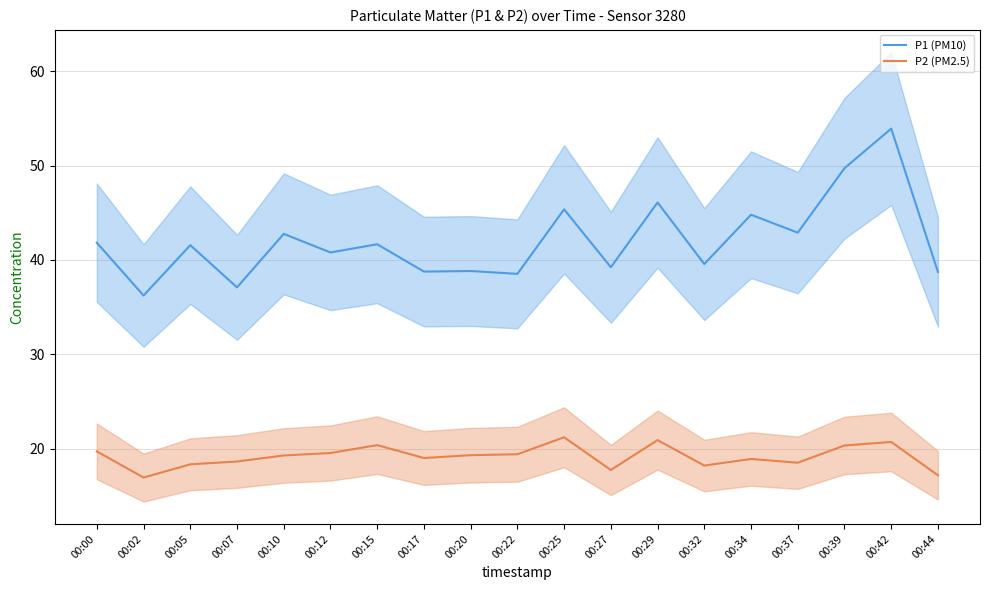

True or false: P2 (PM2.5) and P1 (PM10) cross at least once.

False